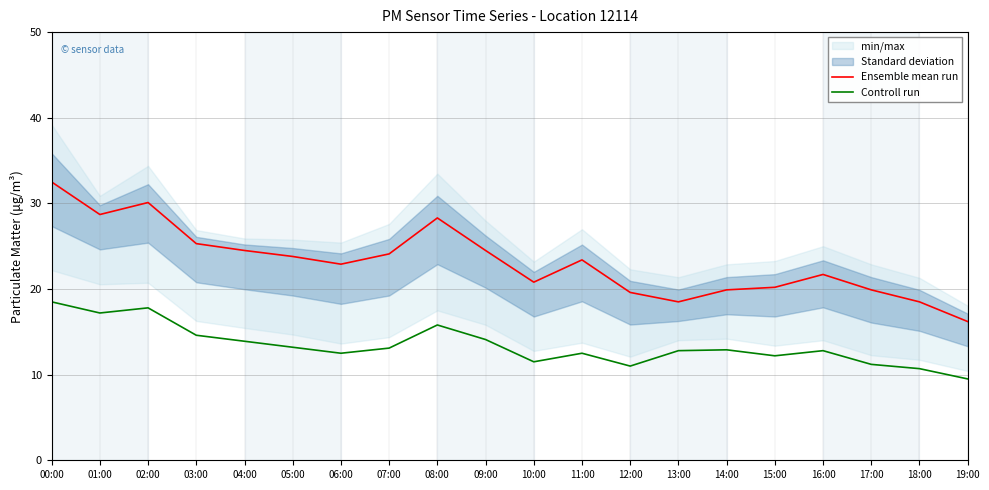

What is the label of the 20th point from the left?

19:00